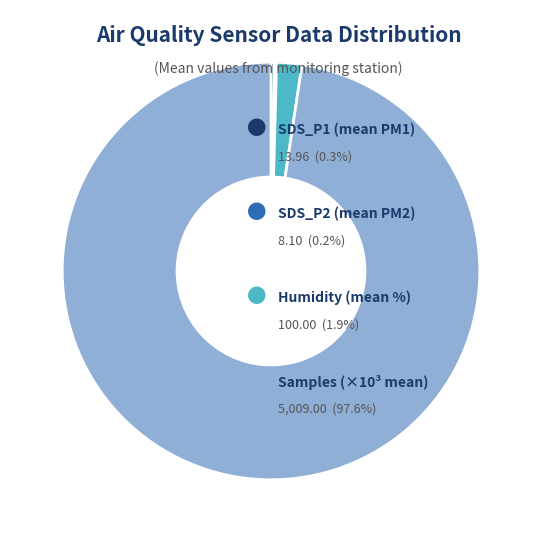

Does any single category account for the majority?

Yes